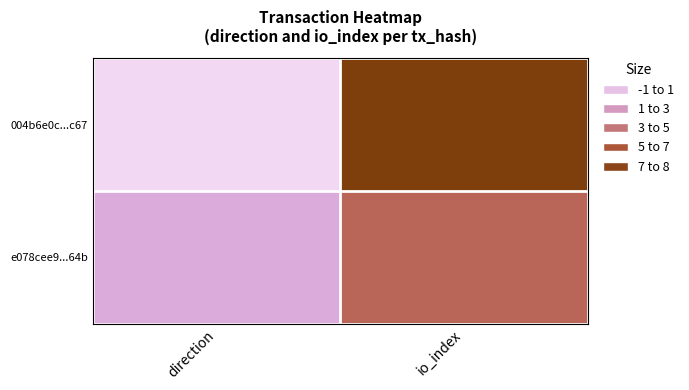

At how many categories does at least one series exceed 0?

2